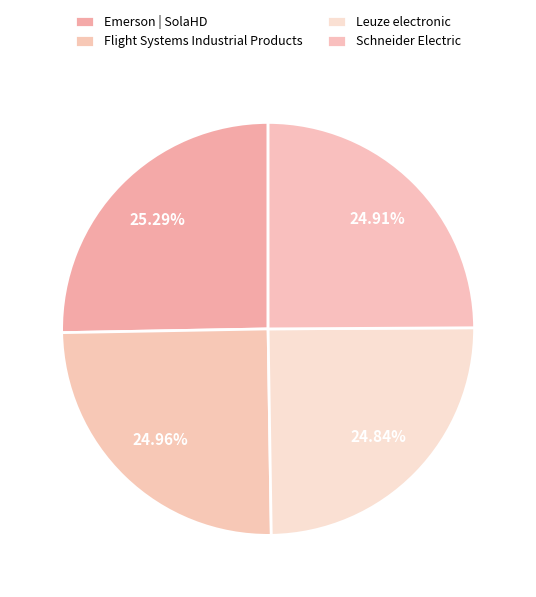

What percentage is NOT represented by Leuze electronic?

75.2%